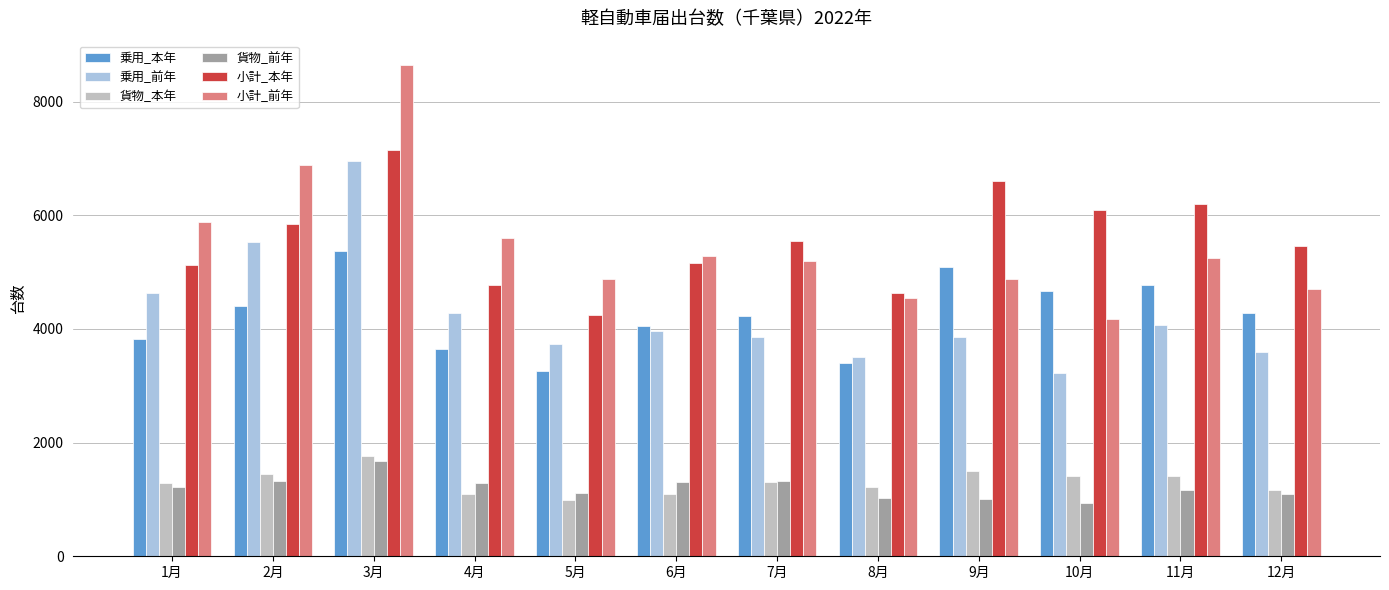

What is the total value across all series at 1月?

21968